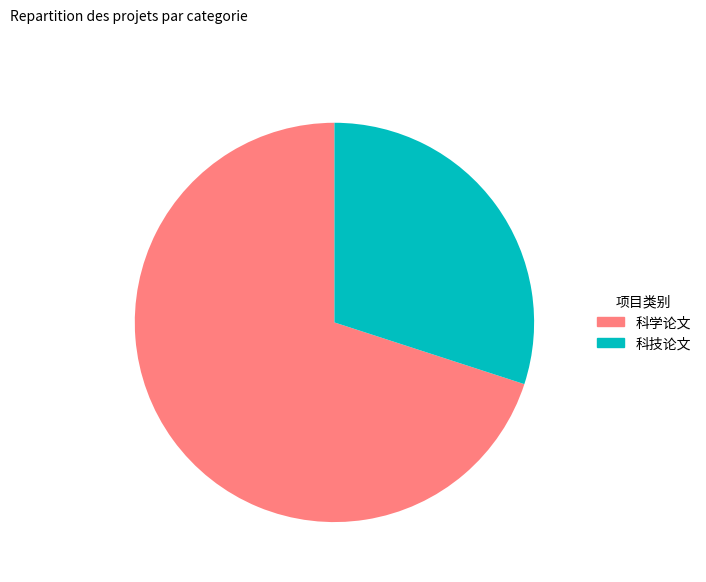

How many slices are in this pie chart?

2